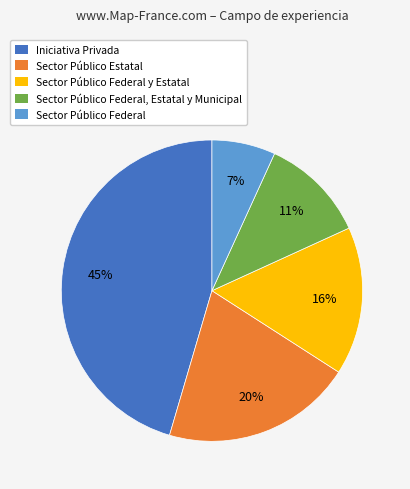

To the nearest percent, what is the difference between the Sector Público Federal, Estatal y Municipal and Sector Público Federal y Estatal slice percentages?

5%